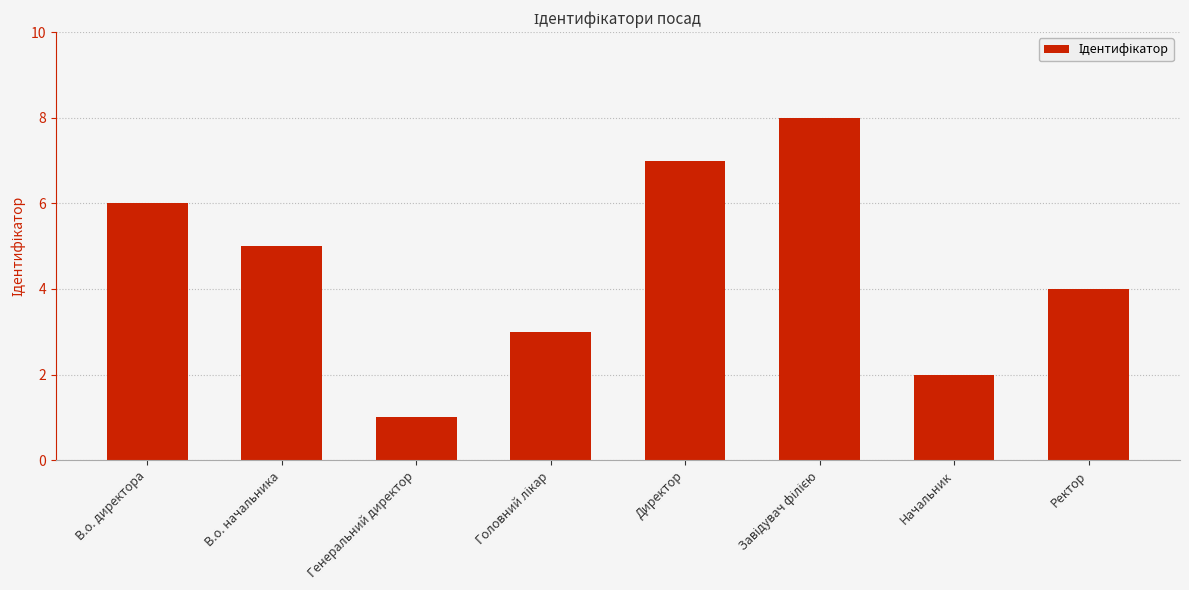

Which category has the lowest value across all series?

Генеральний директор